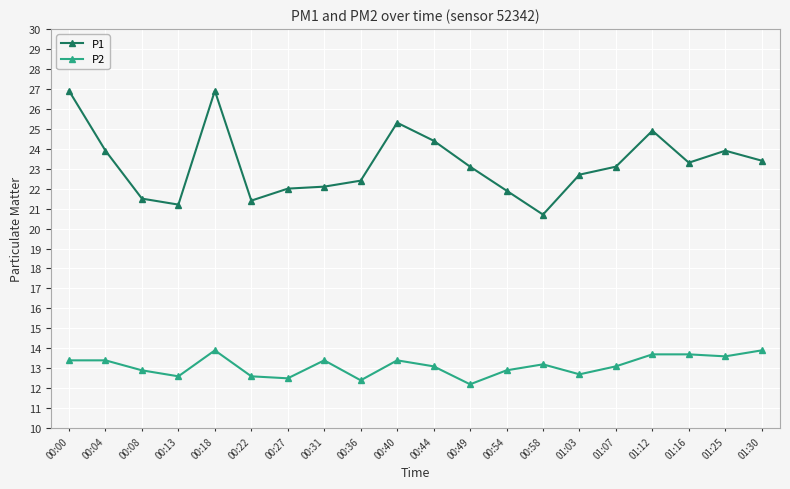

Is it true that P2 equals 7.6 at 00:04?

False